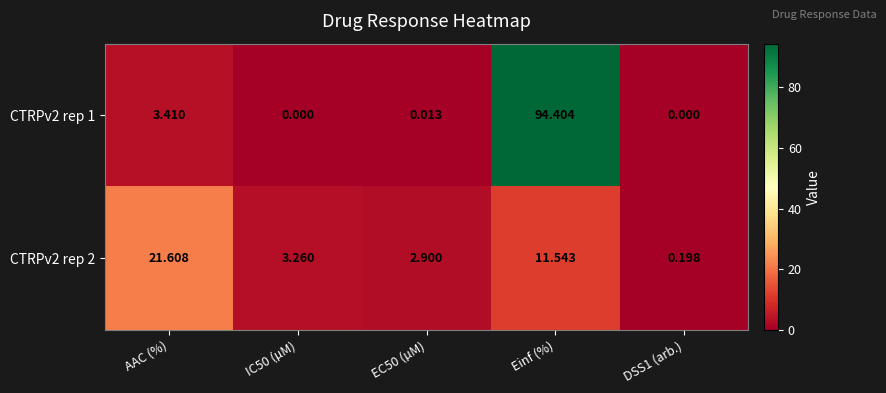

Which category has the highest value in the CTRPv2 rep 2 series?

AAC (%)